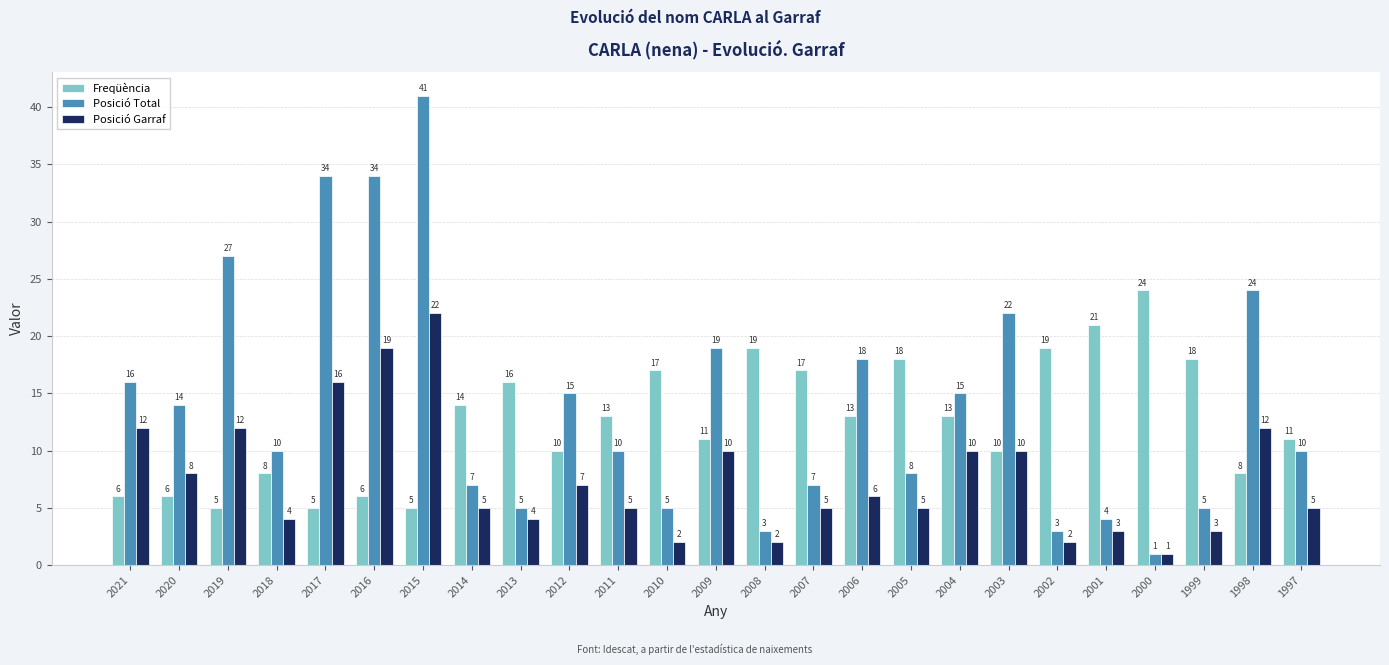

At how many categories does at least one series exceed 29?

3